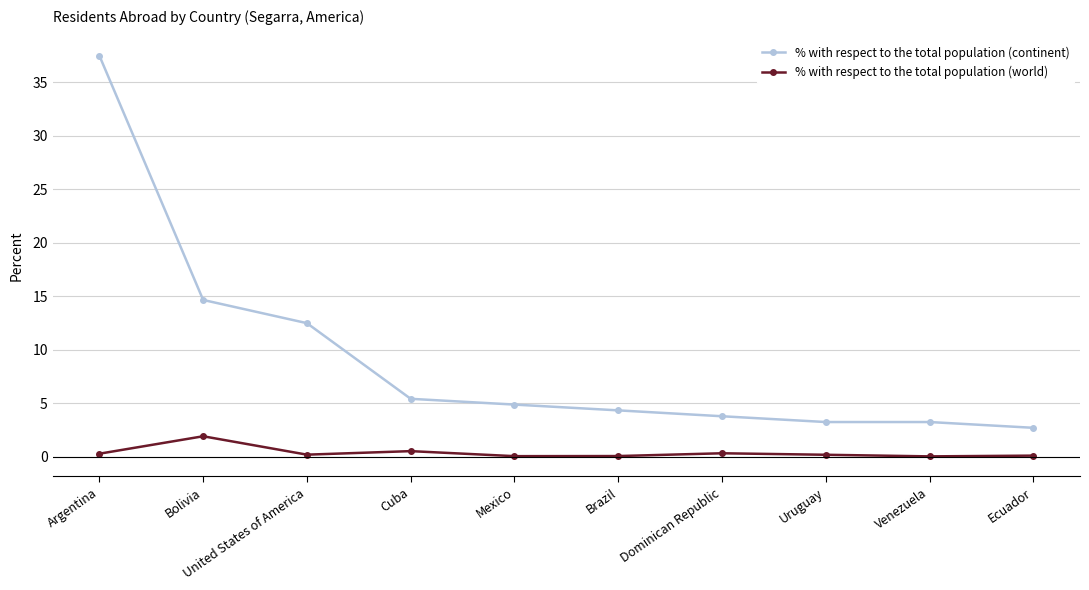

The % with respect to the total population (continent) series shows 37.5 at Argentina. True or false?

True